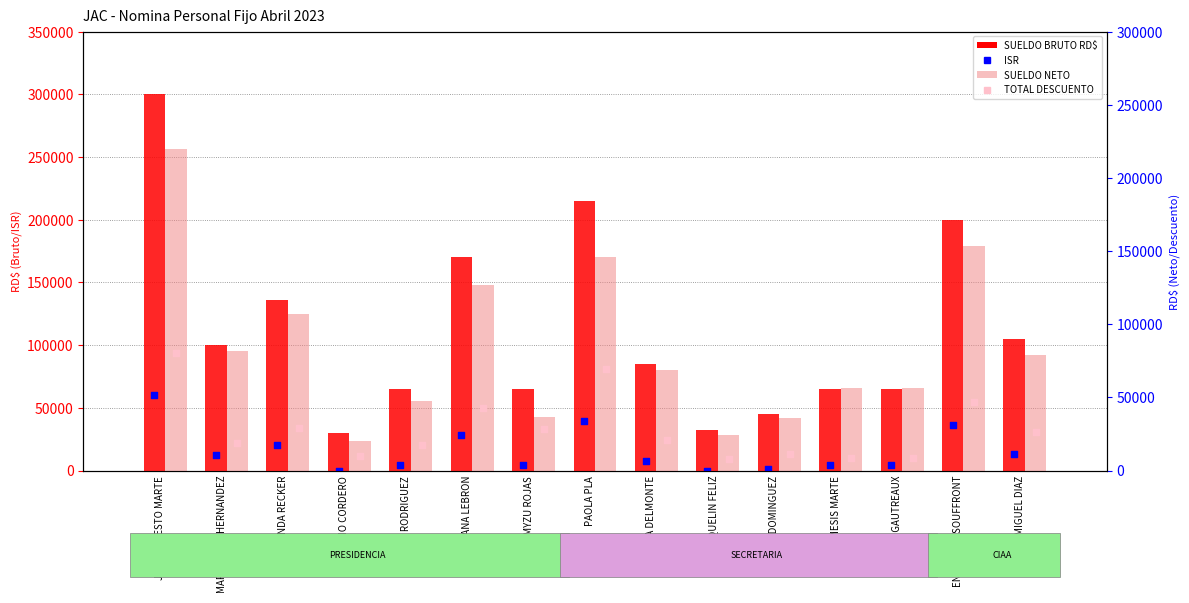

Is the value of ISR at JOSE ERNESTO MARTE greater than the value of SUELDO BRUTO RD$ at RAMMYZU ROJAS?

No